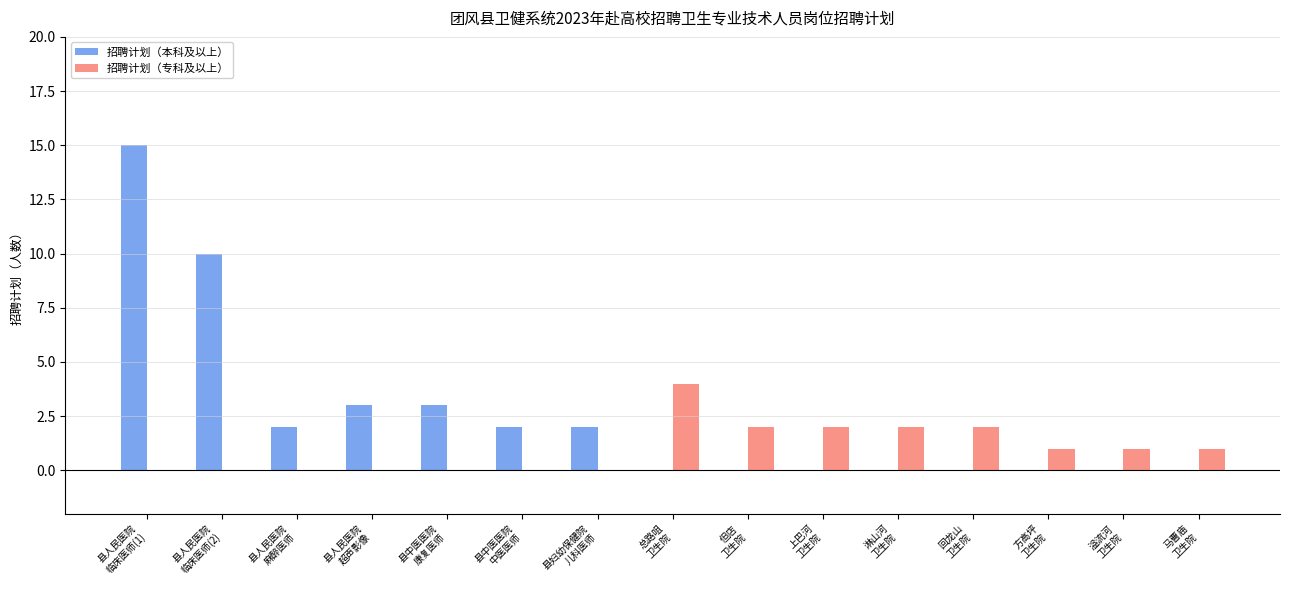

What is the maximum value for 招聘计划（本科及以上）?

15